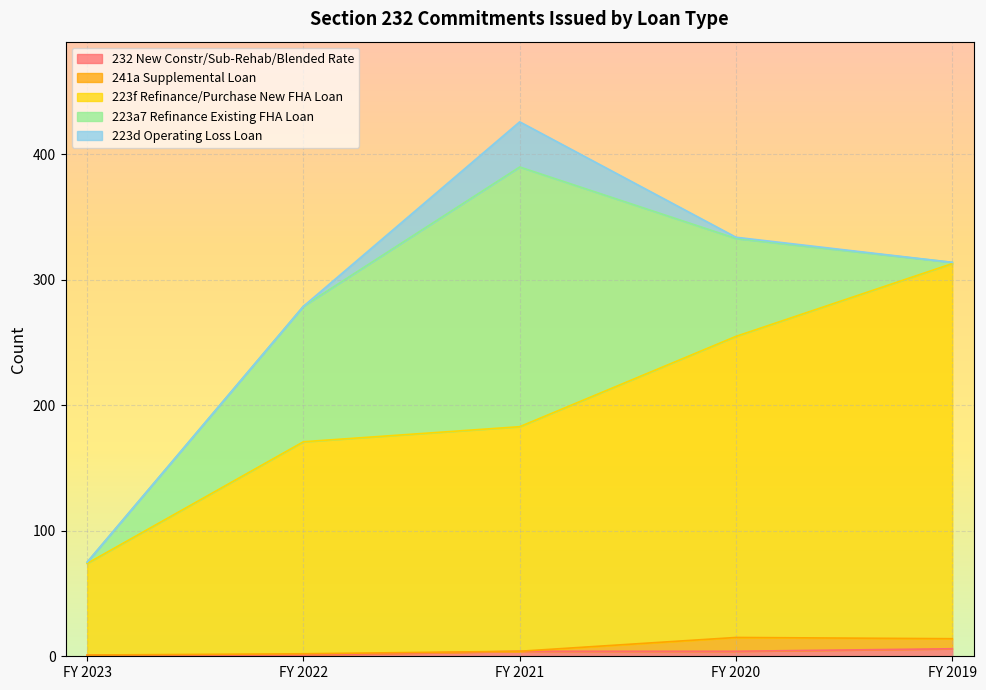

Does the chart display data point markers on the line(s)?

No